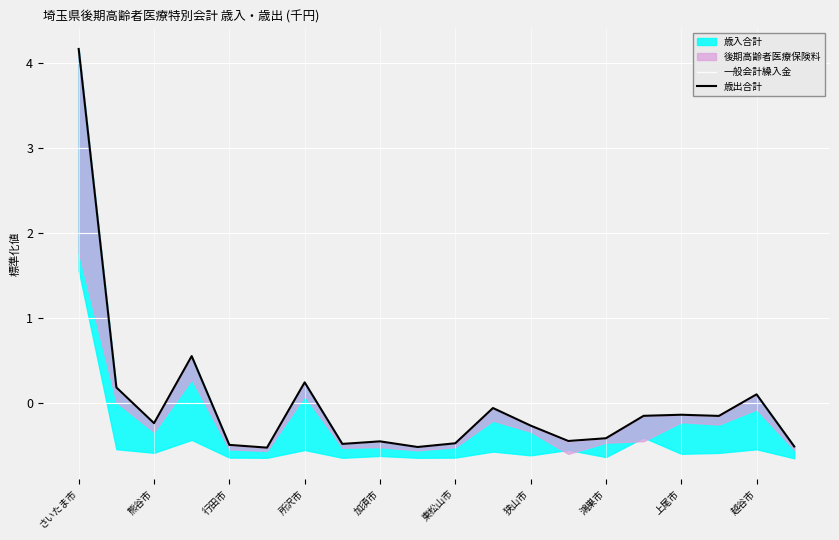

What is the highest value of the 歳出合計 series?

4.2